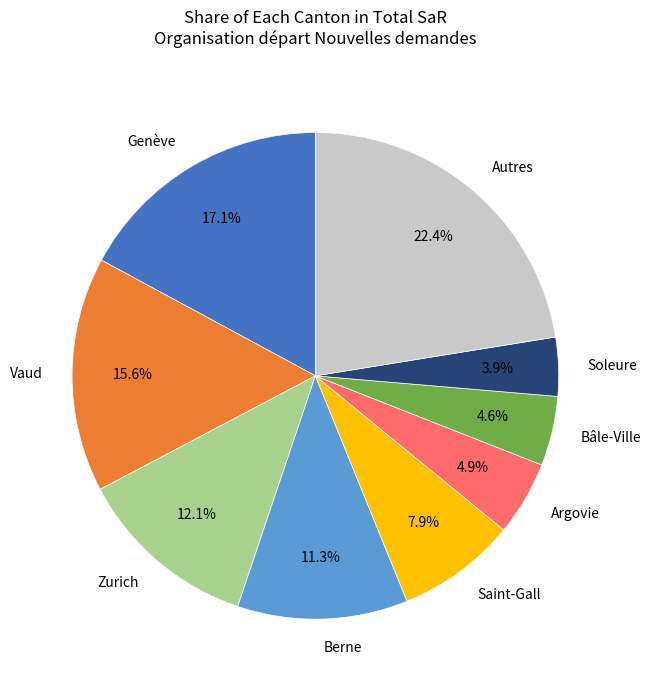

Which category has the biggest portion of the pie?

Autres